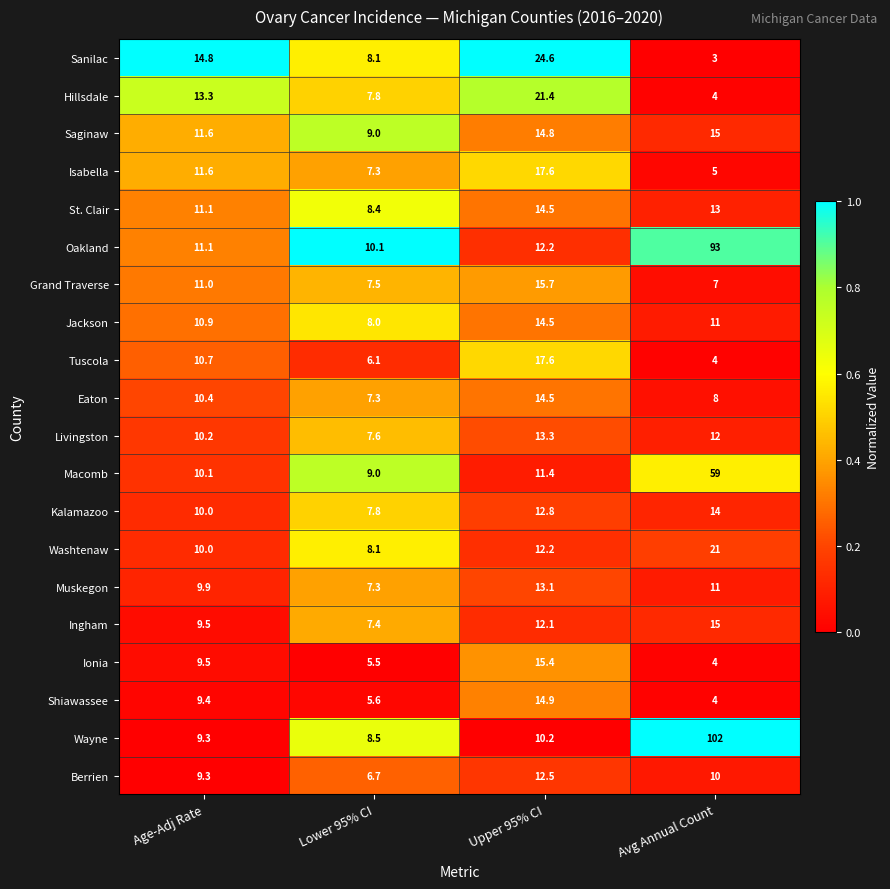

The value of Washtenaw at Lower 95% CI is 8.1. True or false?

True